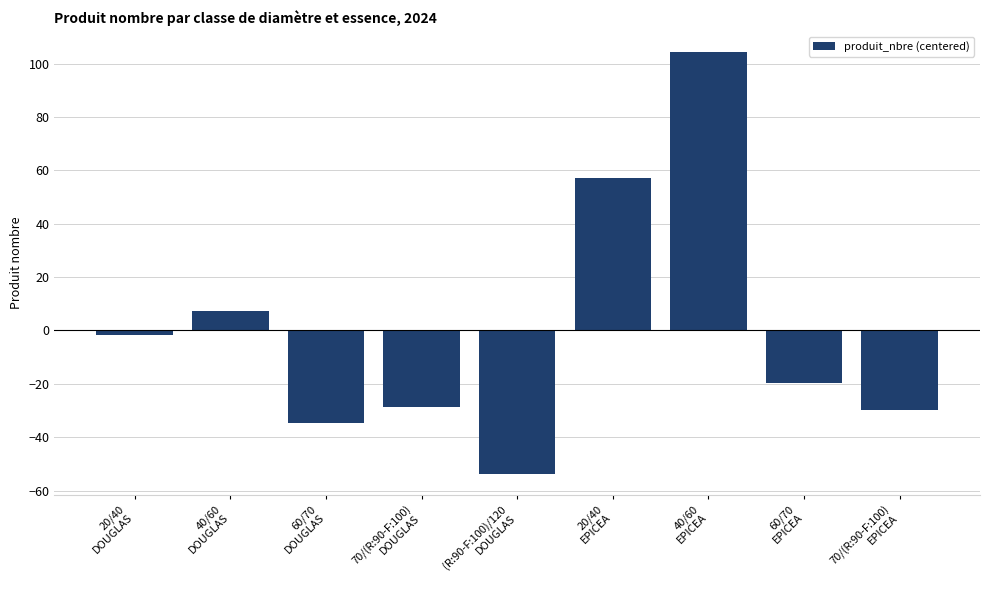

How many values are below zero?

6